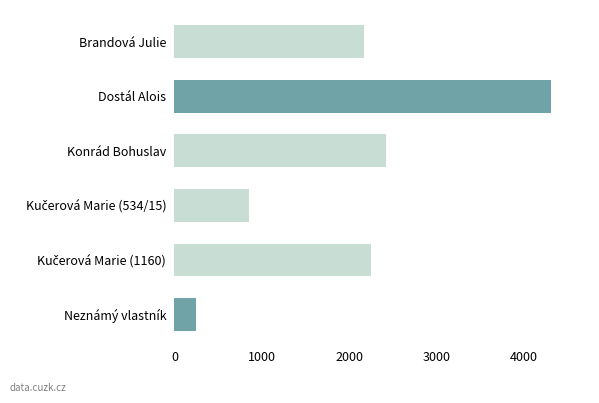

What is the value of the 3rd bar from the top?

2419